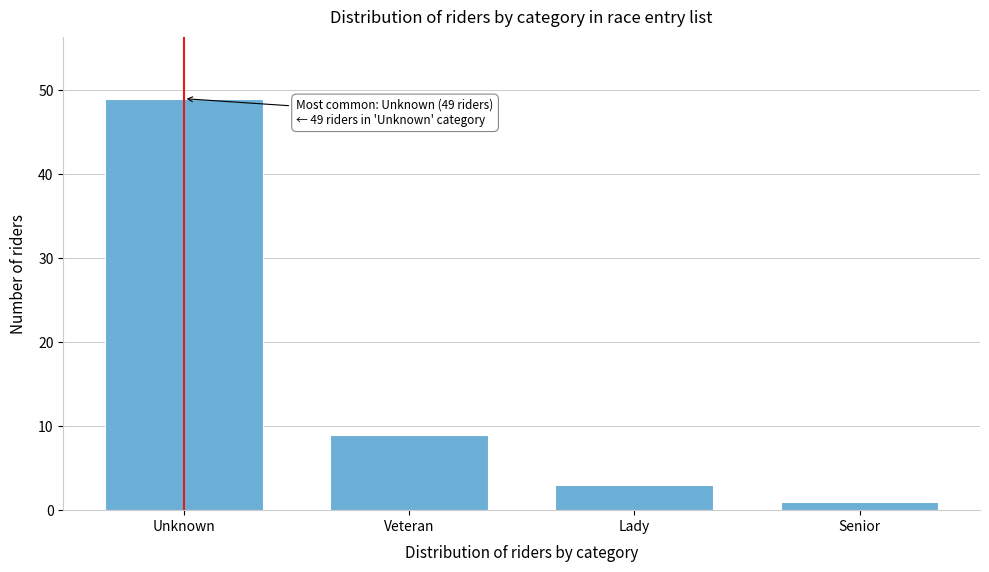

Reading left to right, extract all data points from this chart.

49	9	3	1